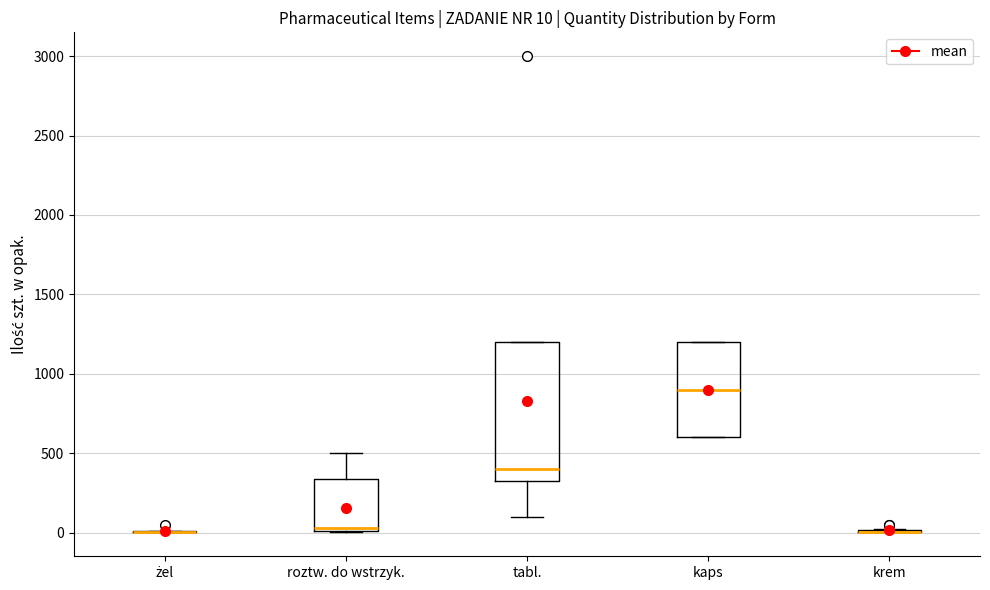

Comparing the boxes themselves (not the whiskers), which one is the tallest?

tabl.